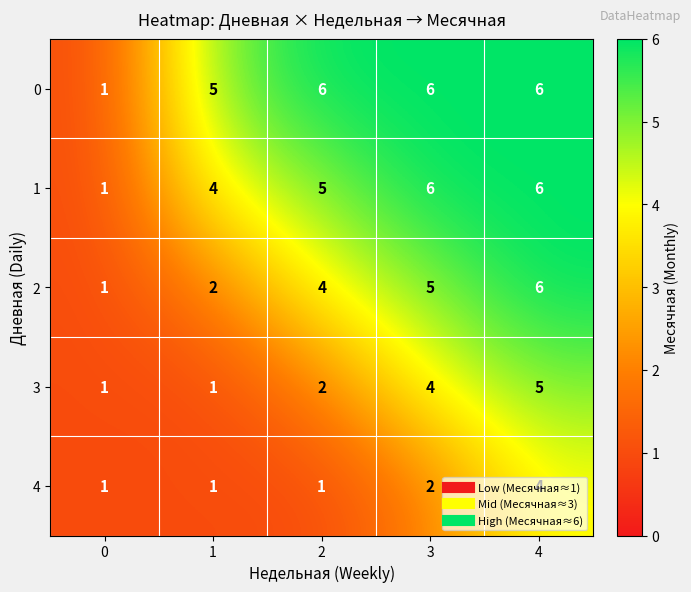

The 3 series shows 1 at 1. True or false?

True